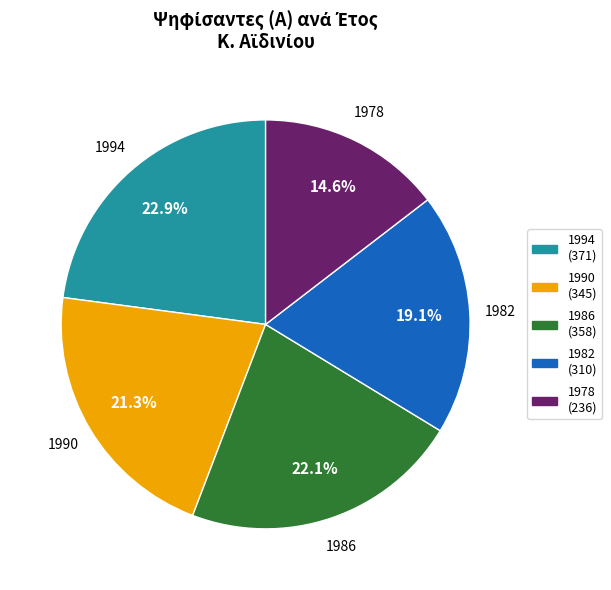

How many slices are in this pie chart?

5